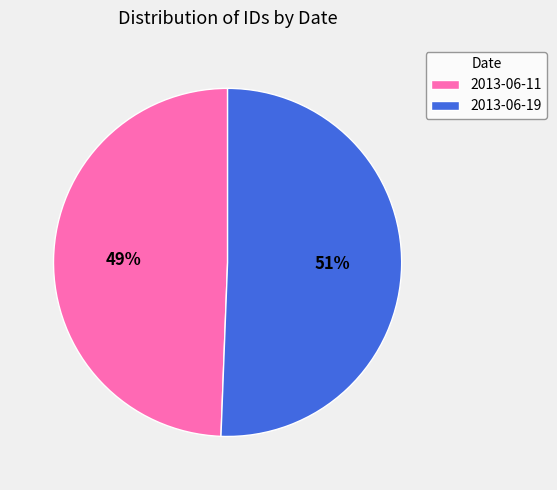

Does 2013-06-19 account for over 50% of the chart?

Yes